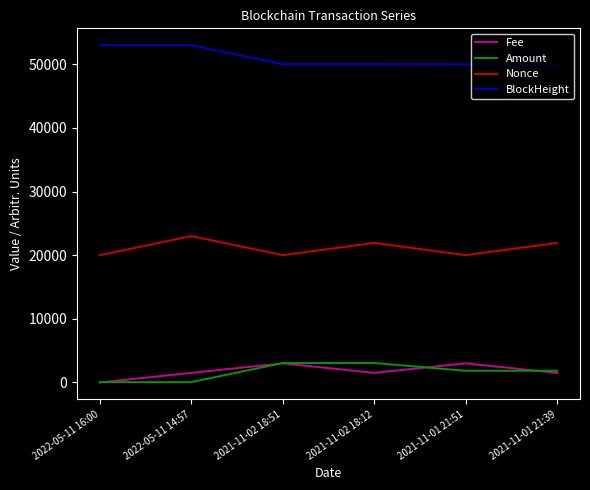

What is the average value of the BlockHeight series?

51004.5